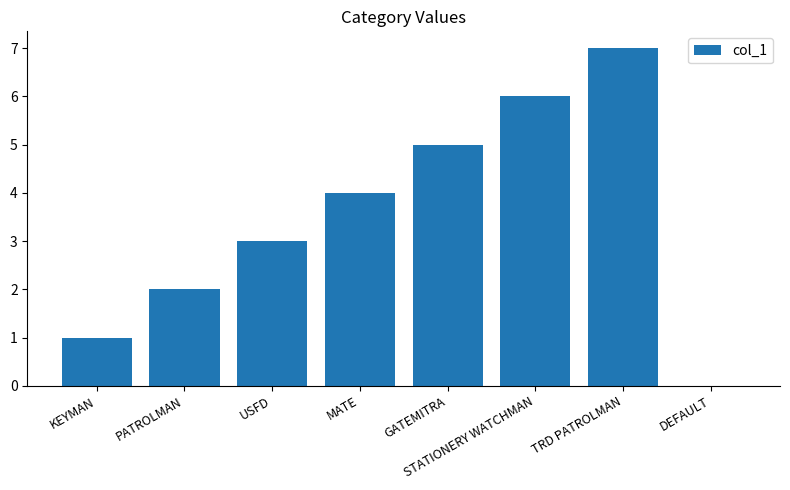

Read the value at TRD PATROLMAN.

7